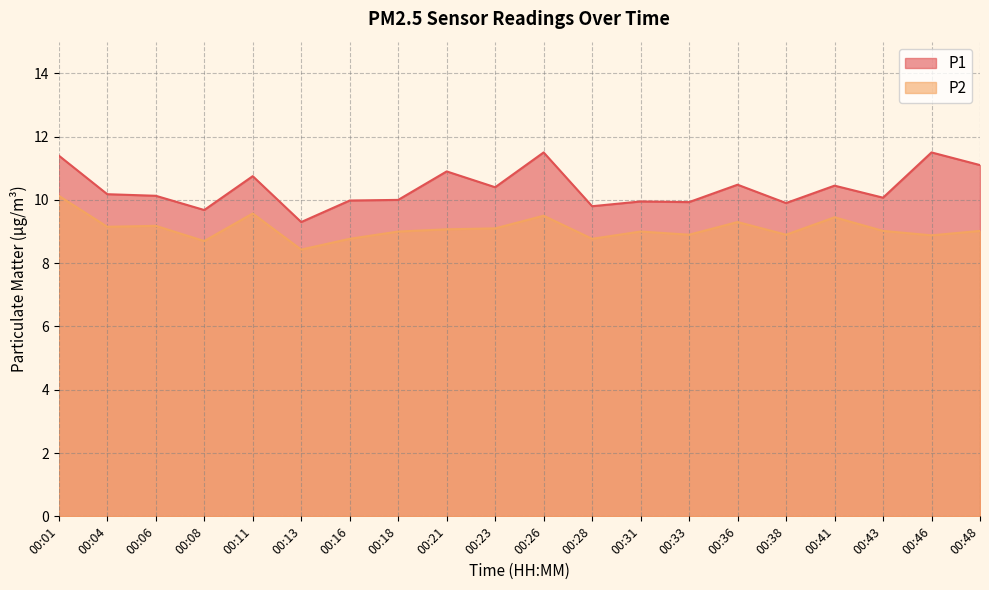

At which category does the chart reach its minimum across all series?

00:13